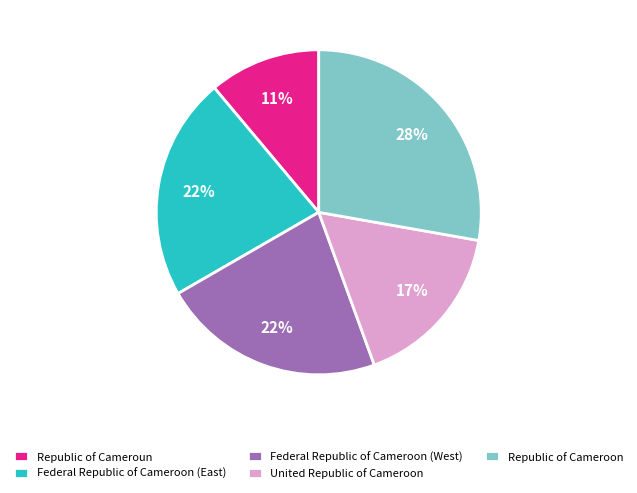

The Federal Republic of Cameroon (East) slice represents 29% of the pie. True or false?

False